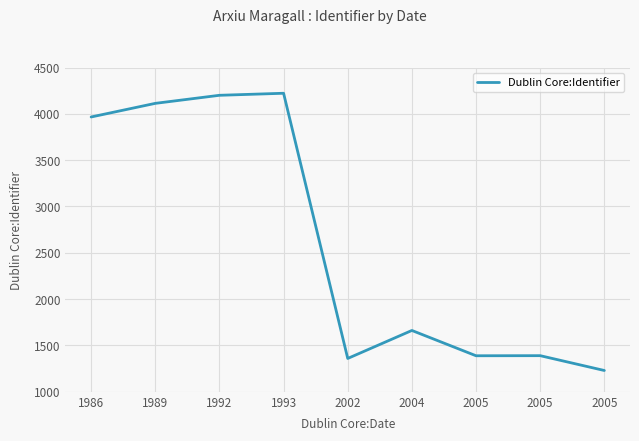

Reading left to right, transcribe all the data shown in this chart.

1986=3966	1989=4113	1992=4200	1993=4222	2002=1360	2004=1662	2005=1389	2005=1390	2005=1230